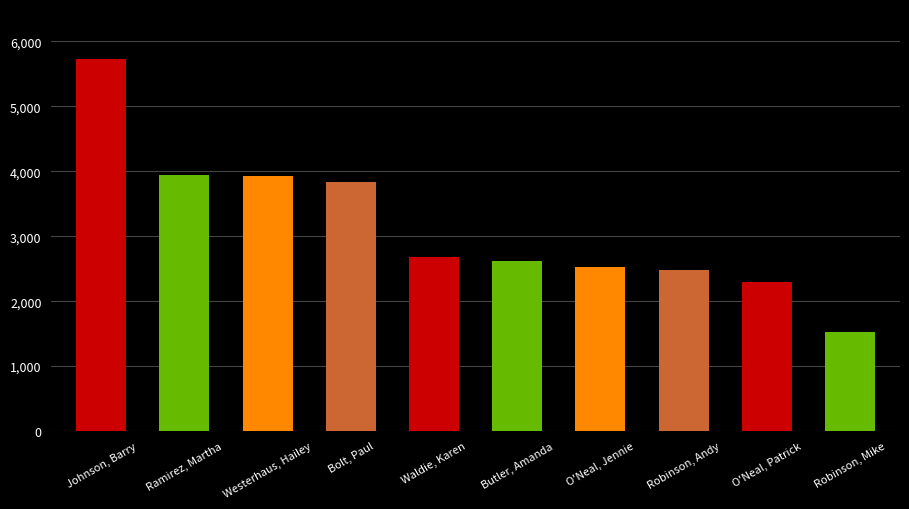

Where is the data nearest to the value 3625?

Bolt, Paul